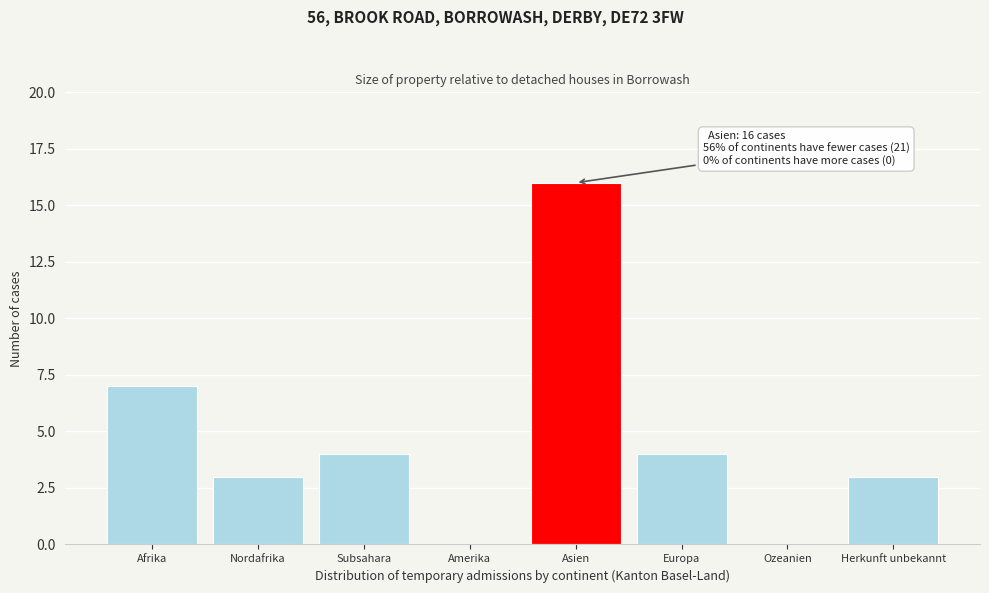

Reading left to right, what are all the values shown in this chart?

Afrika=7	Nordafrika=3	Subsahara=4	Amerika=0	Asien=16	Europa=4	Ozeanien=0	Herkunft unbekannt=3